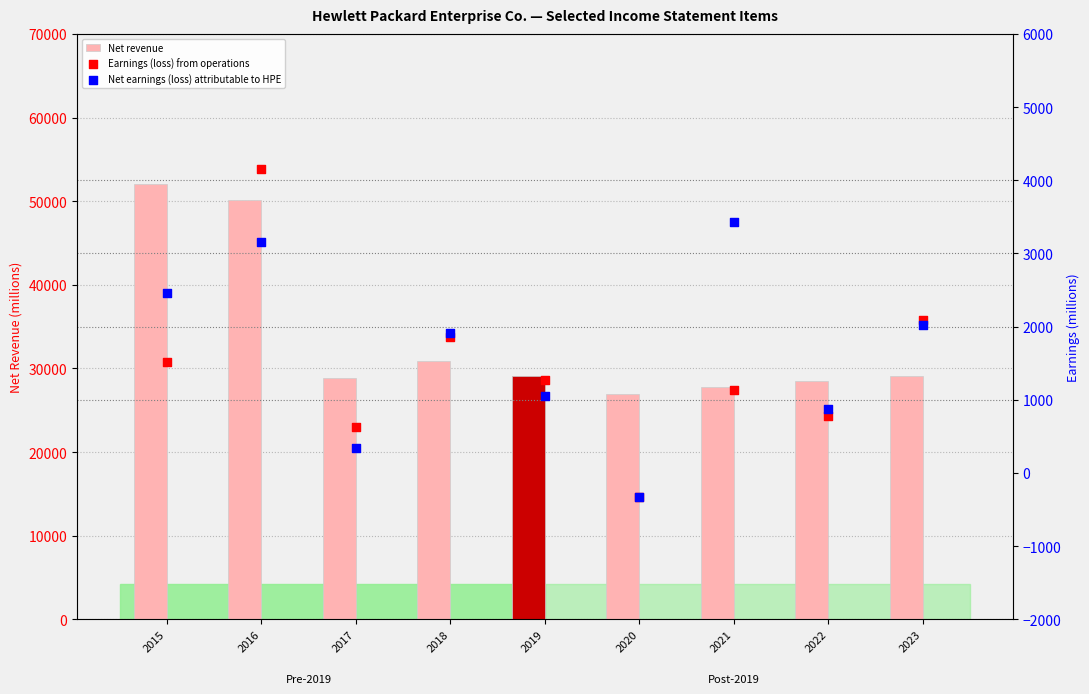

Which series reaches the minimum Y coordinate?

Earnings (loss) from operations